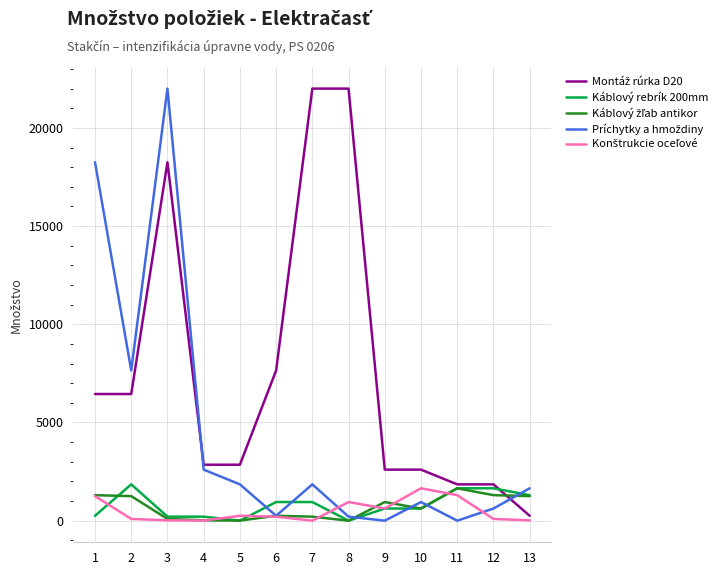

True or false: Káblový rebrík 200mm has a value of 602 at 2.

False